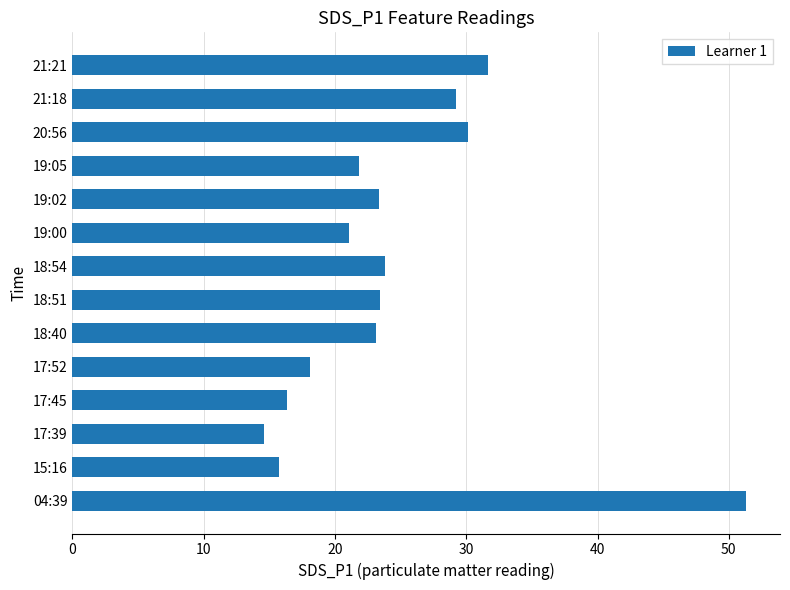

What is the average value?

24.5